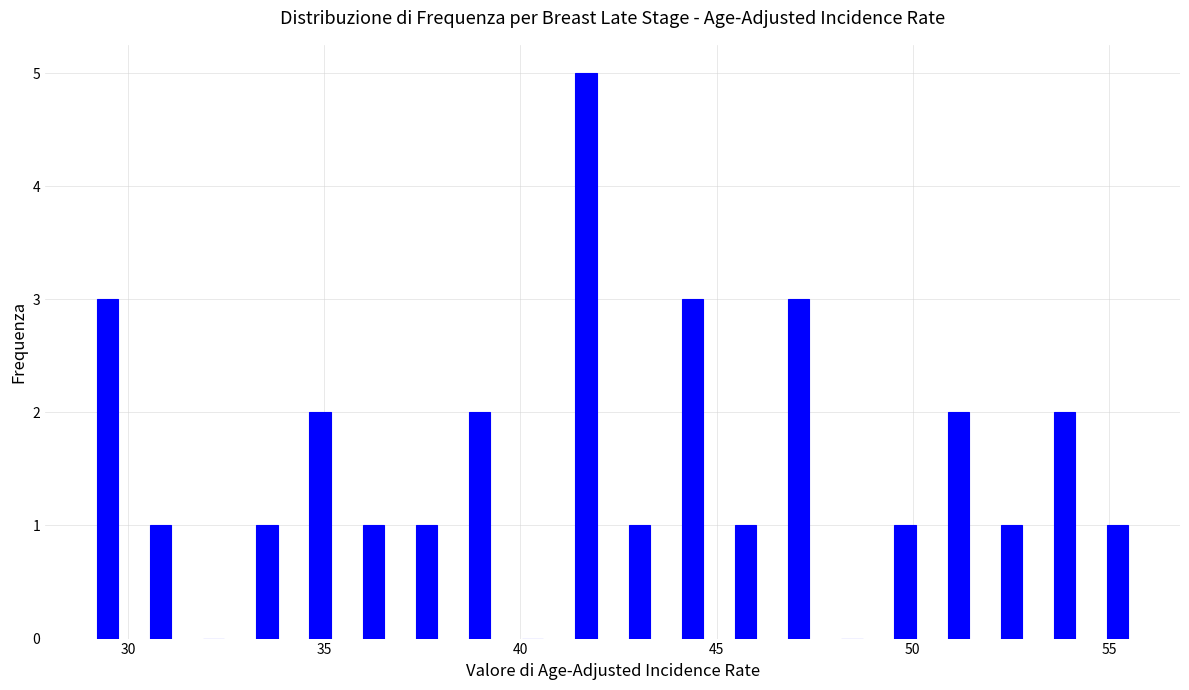

Around what value on the x-axis is the tallest bar? Give the approximate position of its centre, as read against the axis.

41.5